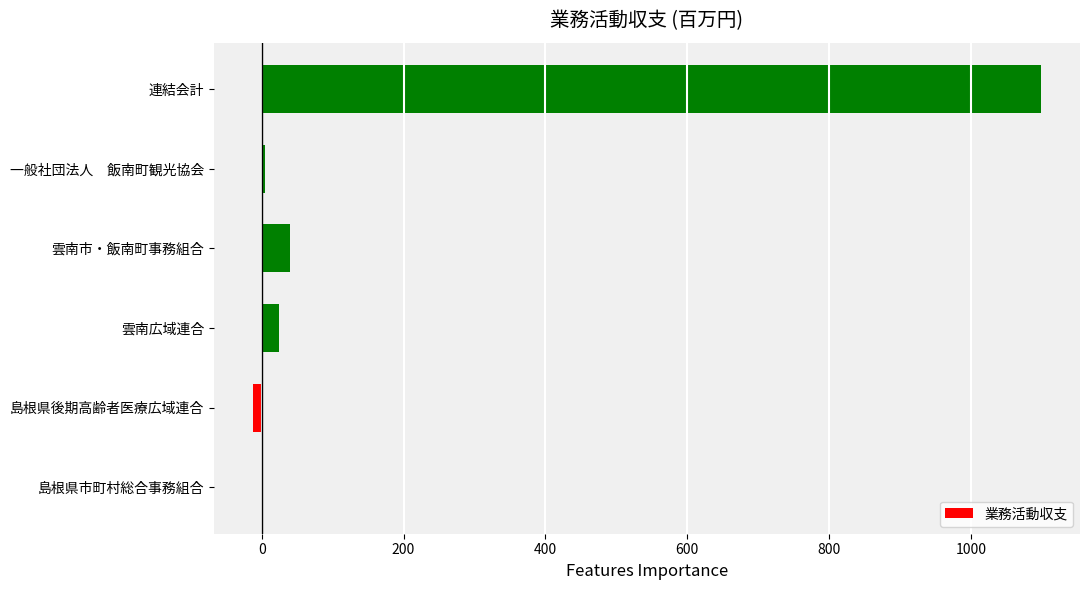

What is the sum of all values?

1154.7